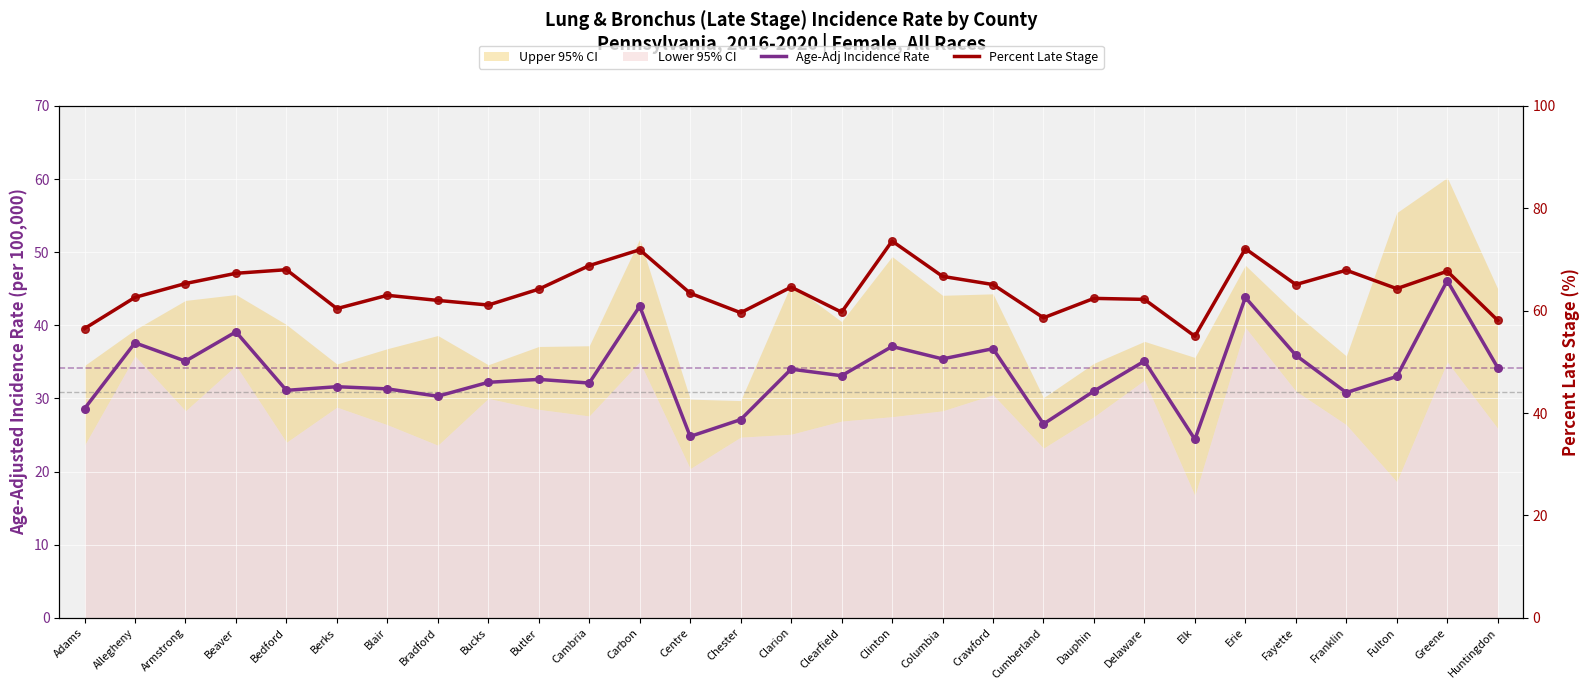

Which series reaches the maximum Y coordinate?

Percent Late Stage